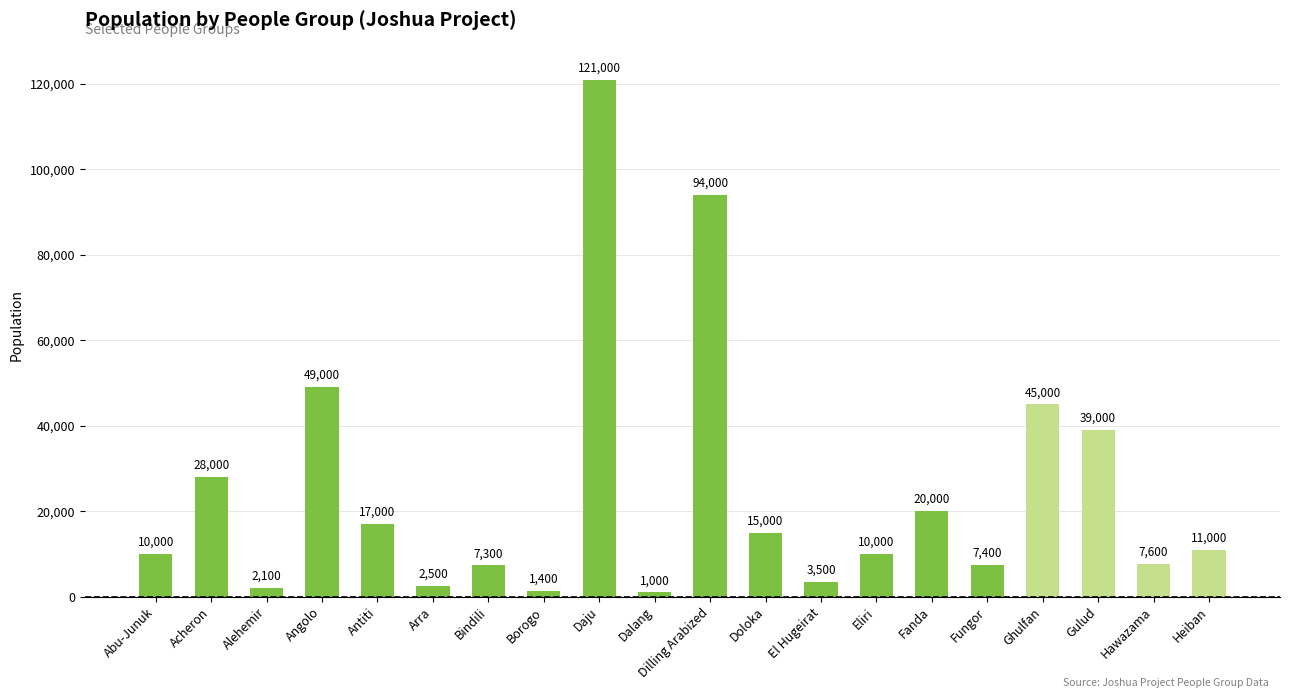

What is the label of the 20th bar from the left?

Heiban